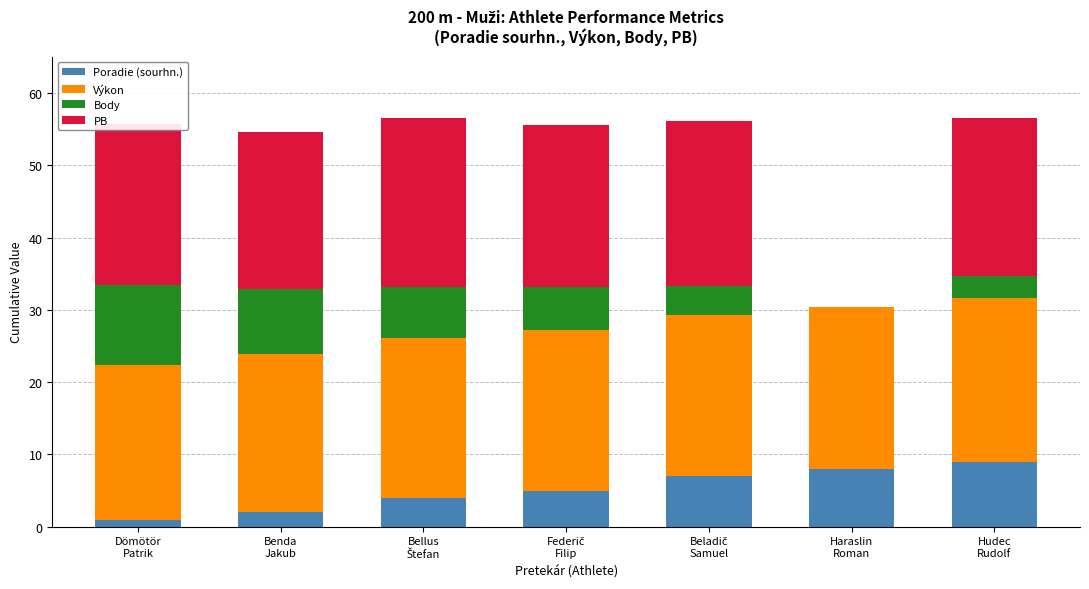

What is the sum of all Poradie (sourhn.) values?

36.0